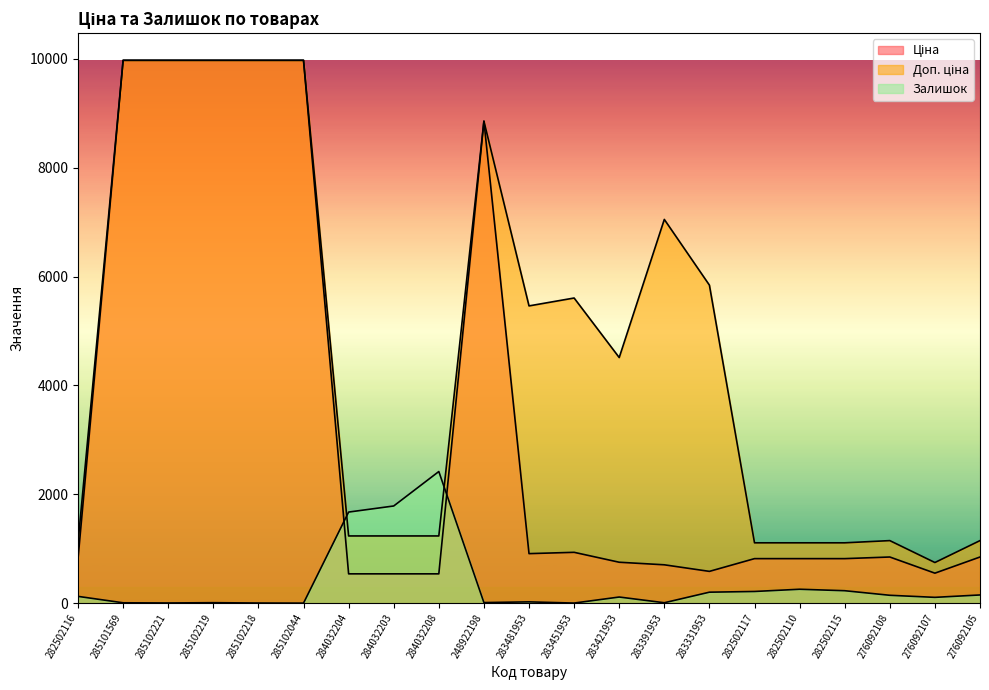

True or false: Залишок has a value of 1786.0 at 284032203.

True